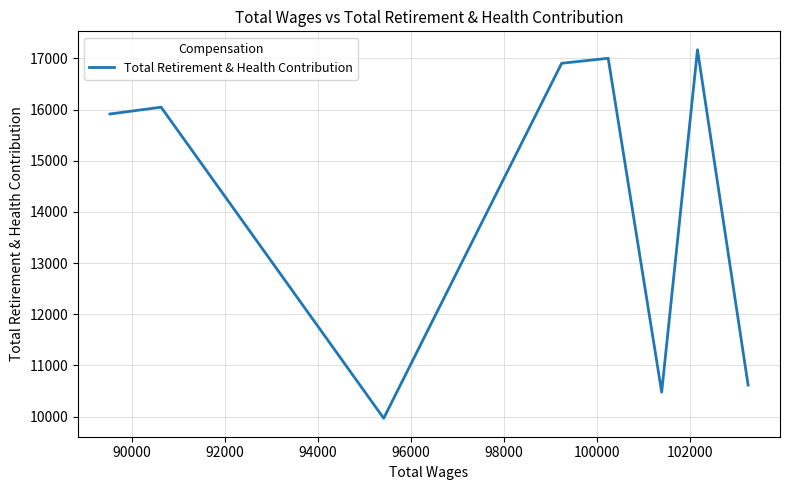

The chart shows a value of 30708 at 90000. True or false?

False